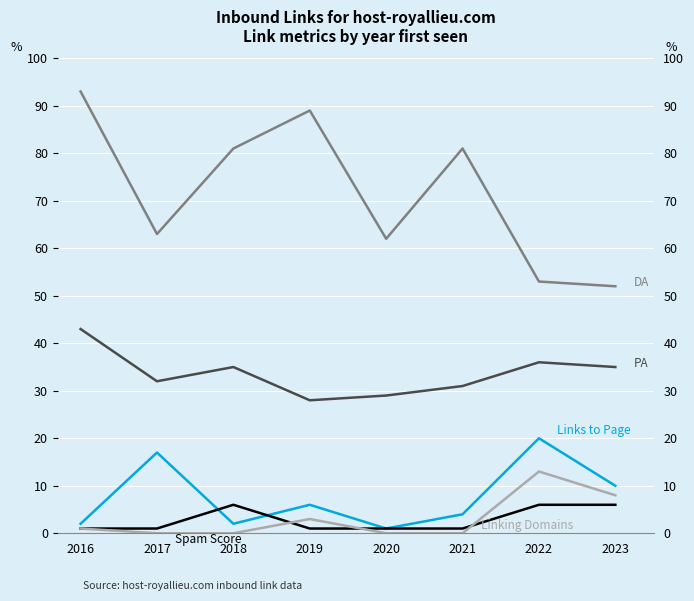

What value does the DA series have at 2018, to the nearest 10?

80